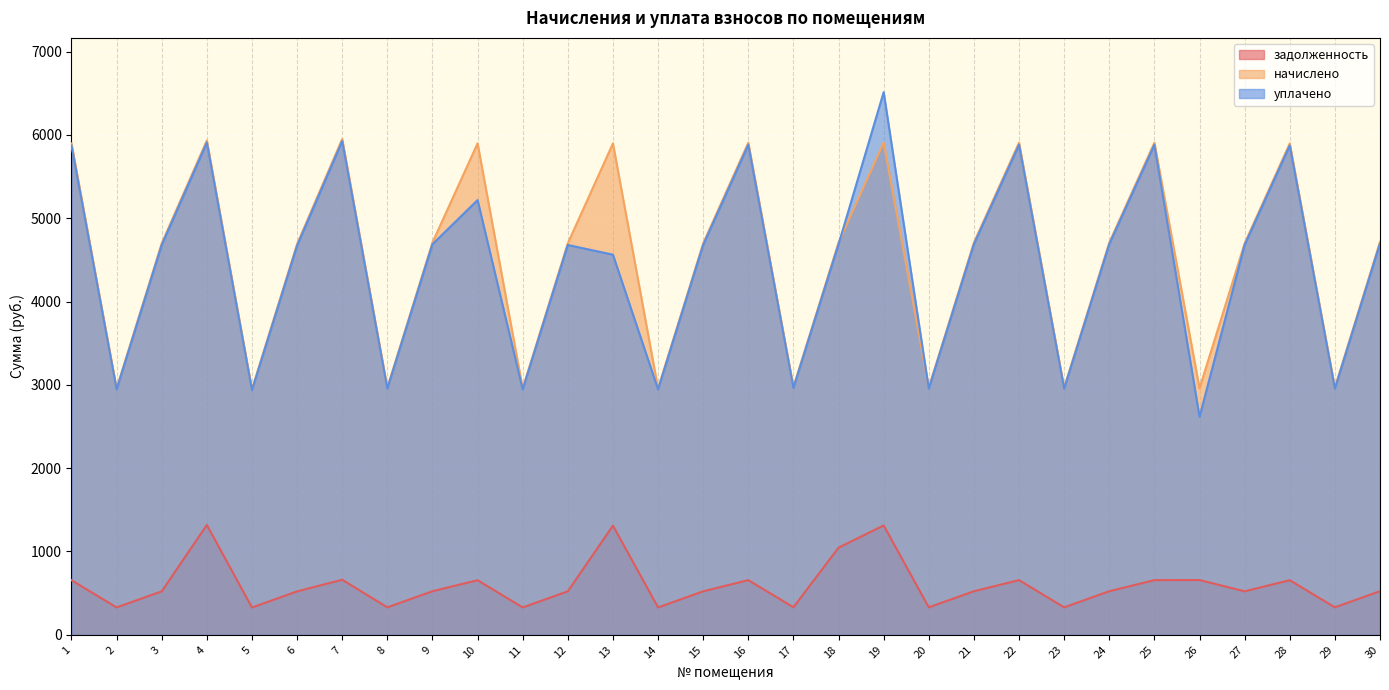

What is the greatest value displayed?

6513.1